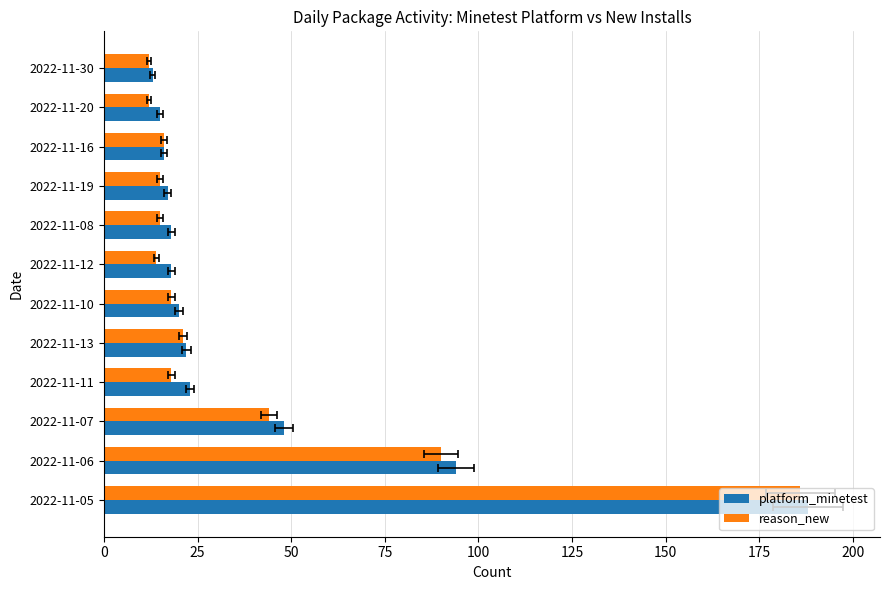

Reading right to left, what are all the values shown in this chart?

platform_minetest: 13	15	16	17	18	18	20	22	23	48	94	188
reason_new: 12	12	16	15	15	14	18	21	18	44	90	186